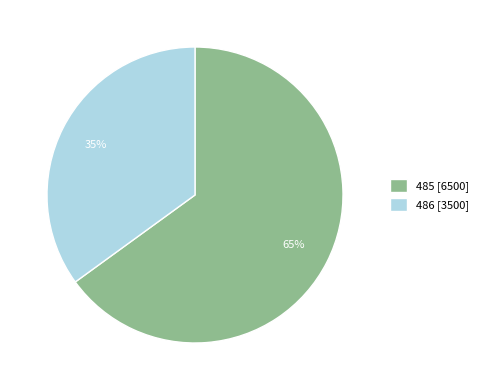

Combined, do 486 and 485 account for over 50%?

Yes